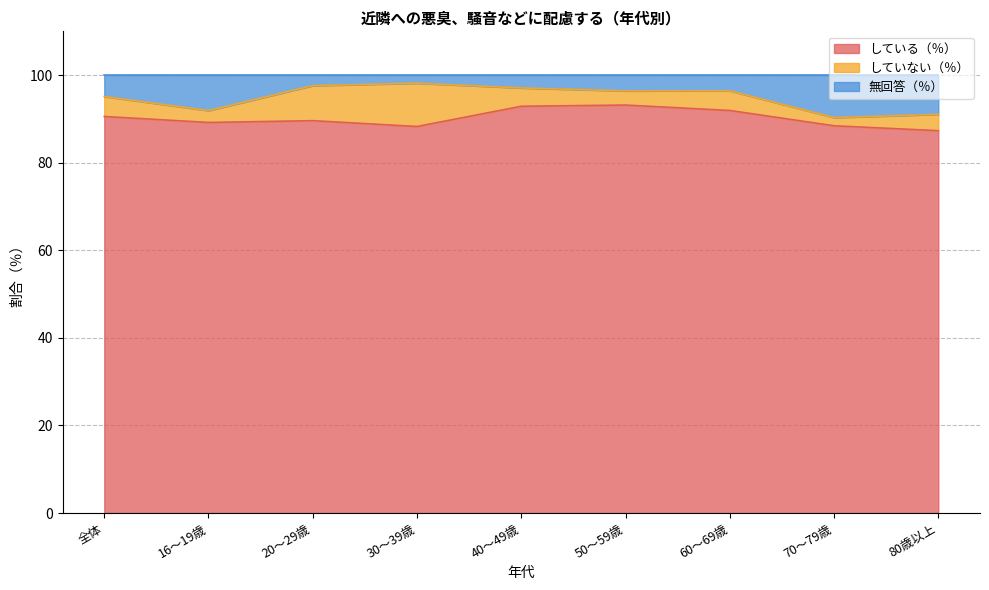

What is the difference between the maximum and minimum values in the 無回答（％） series?

7.8